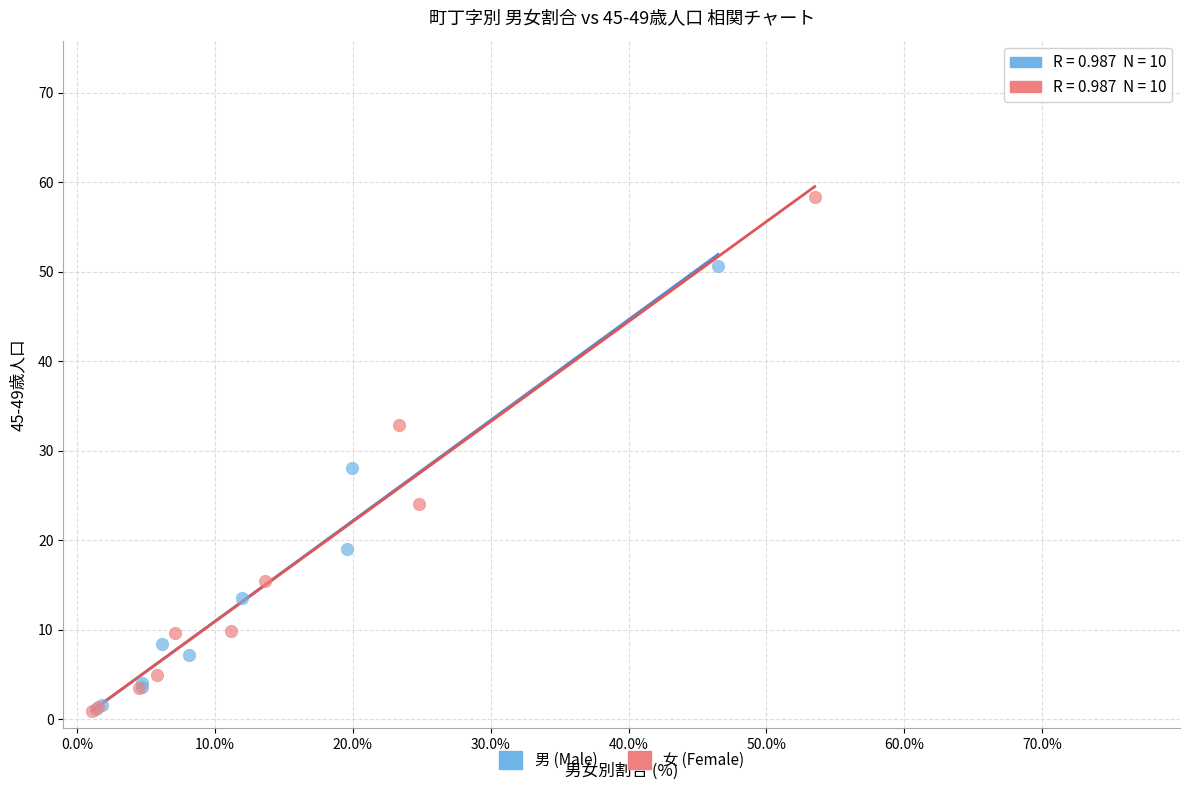

Which series contains the highest Y value?

女 (Female)